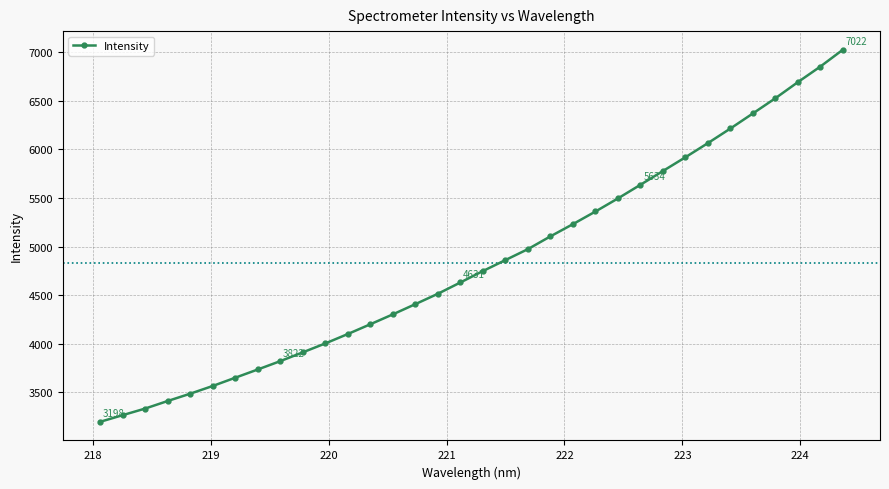

What is the average value?

4834.7